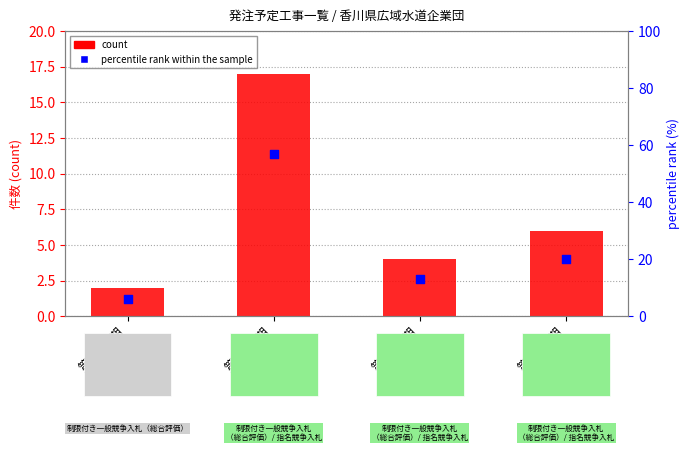

Which series reaches the minimum Y coordinate?

count